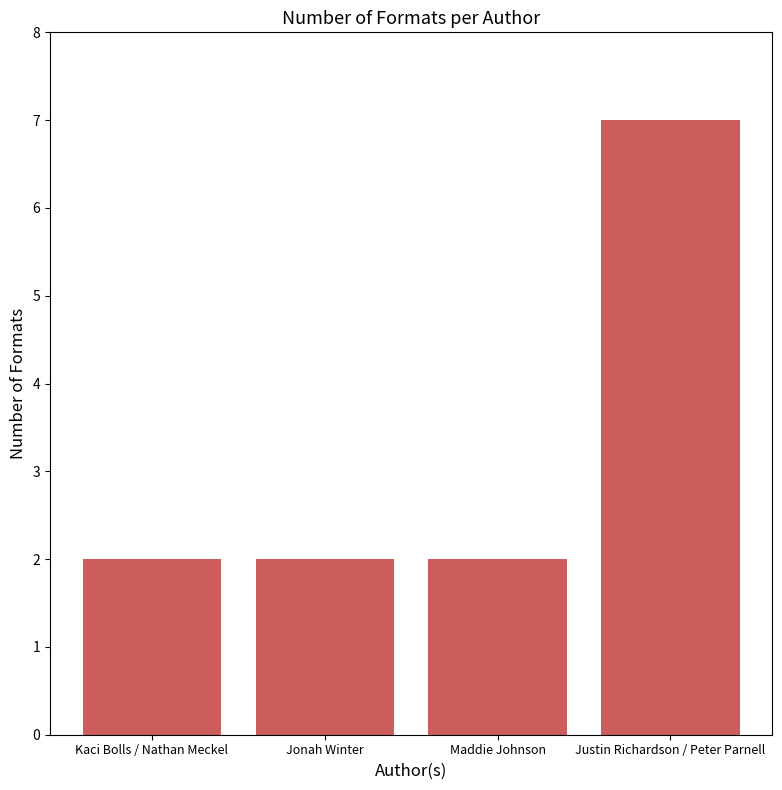

How many bars are there in total?

4